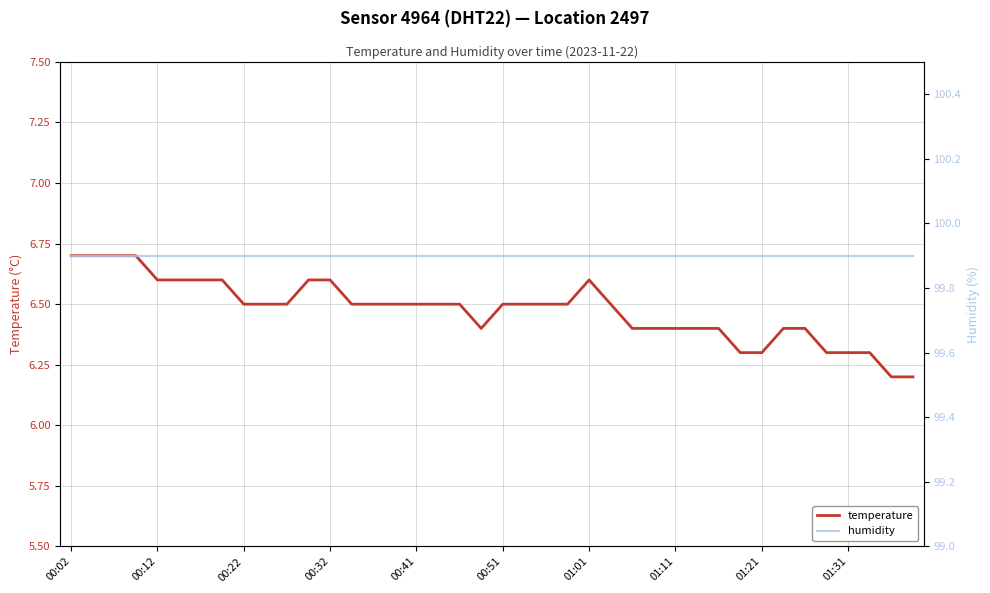

Where is the first local minimum for temperature?

19